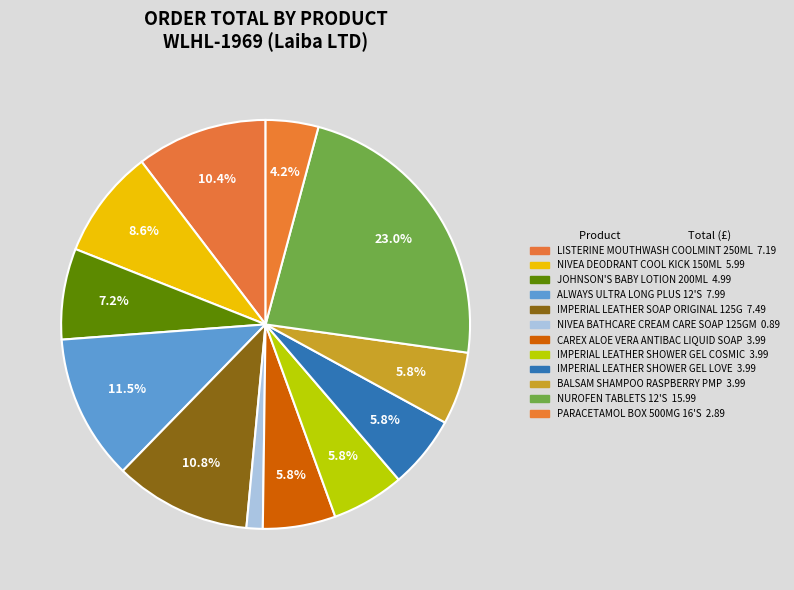

Is the sum of IMPERIAL LEATHER SHOWER GEL COSMIC and CAREX ALOE VERA ANTIBAC LIQUID SOAP greater than half?

No